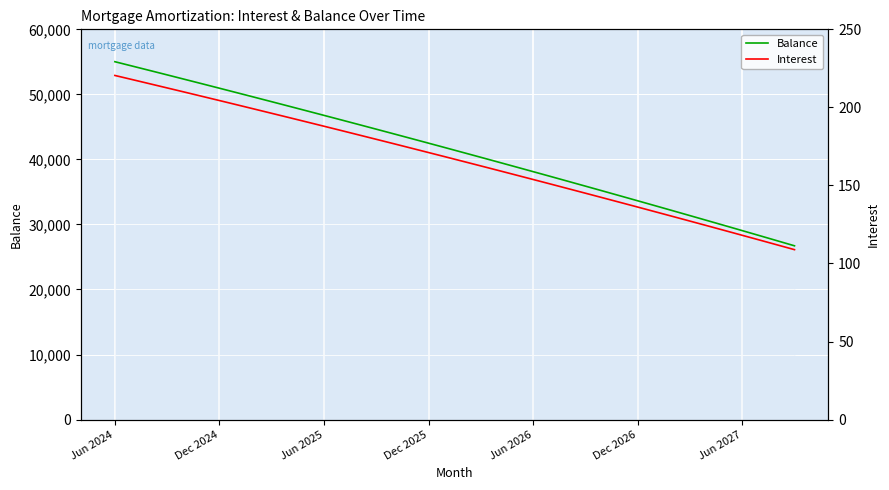

At how many categories does at least one series exceed 2113?

40